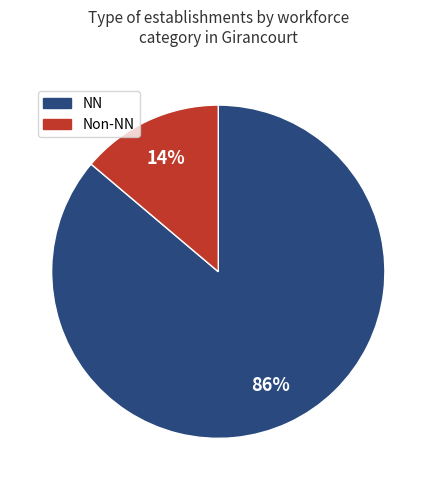

Which category has the smallest portion of the pie?

Non-NN